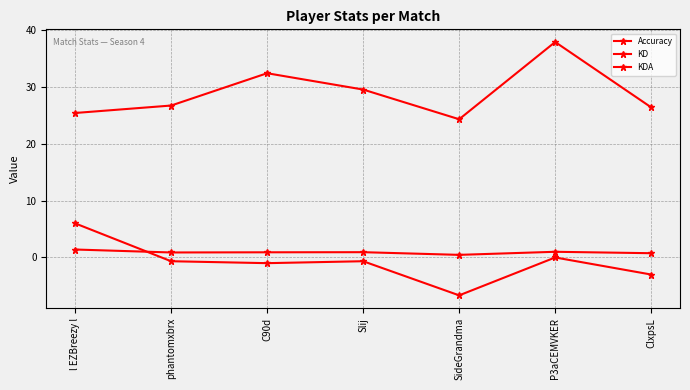

Count the number of categories in the chart.

7